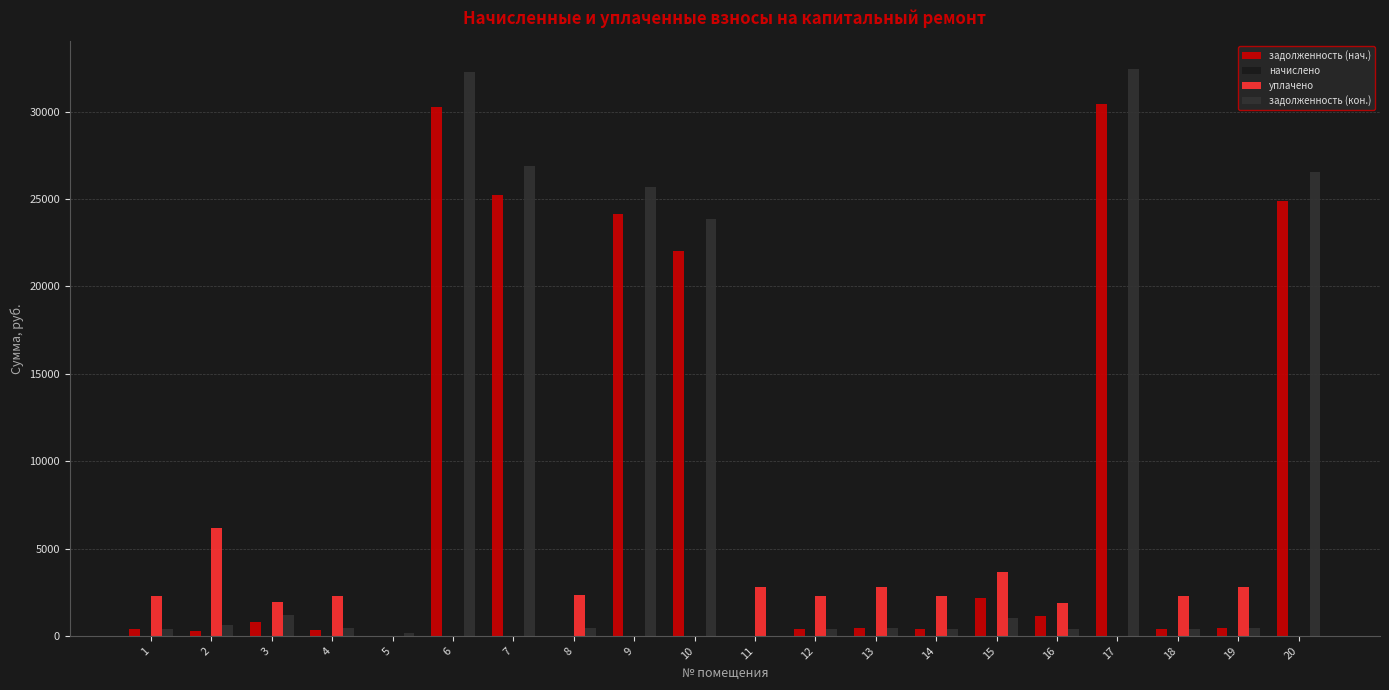

Which series has the largest range (max minus min)?

задолженность (кон.)